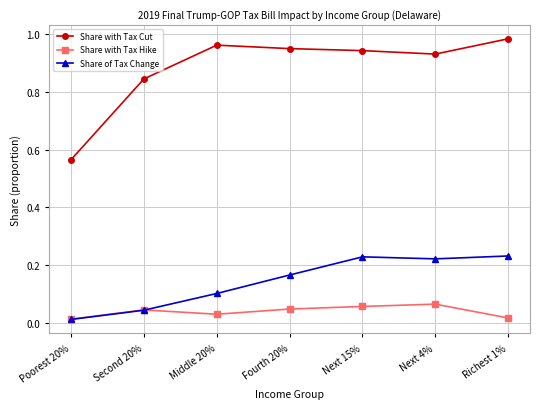

What is the total value across all series at Fourth 20%?

1.2